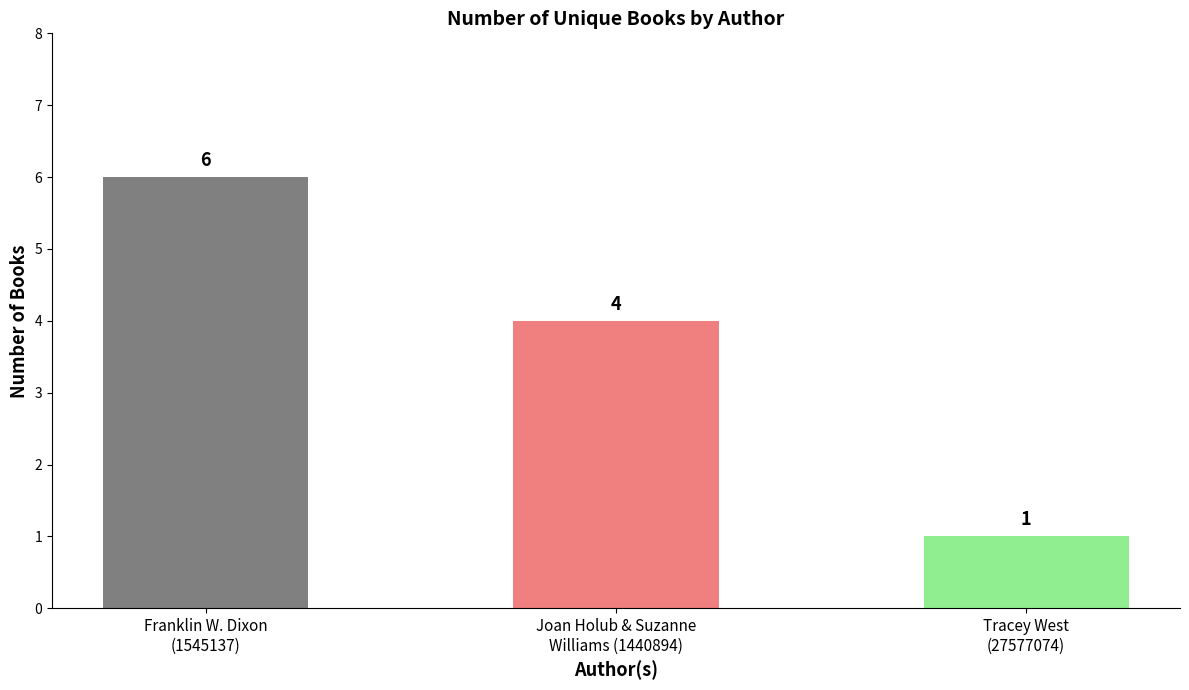

Which has a higher value, Joan Holub & Suzanne
Williams (1440894) or Tracey West
(27577074)?

Joan Holub & Suzanne
Williams (1440894)